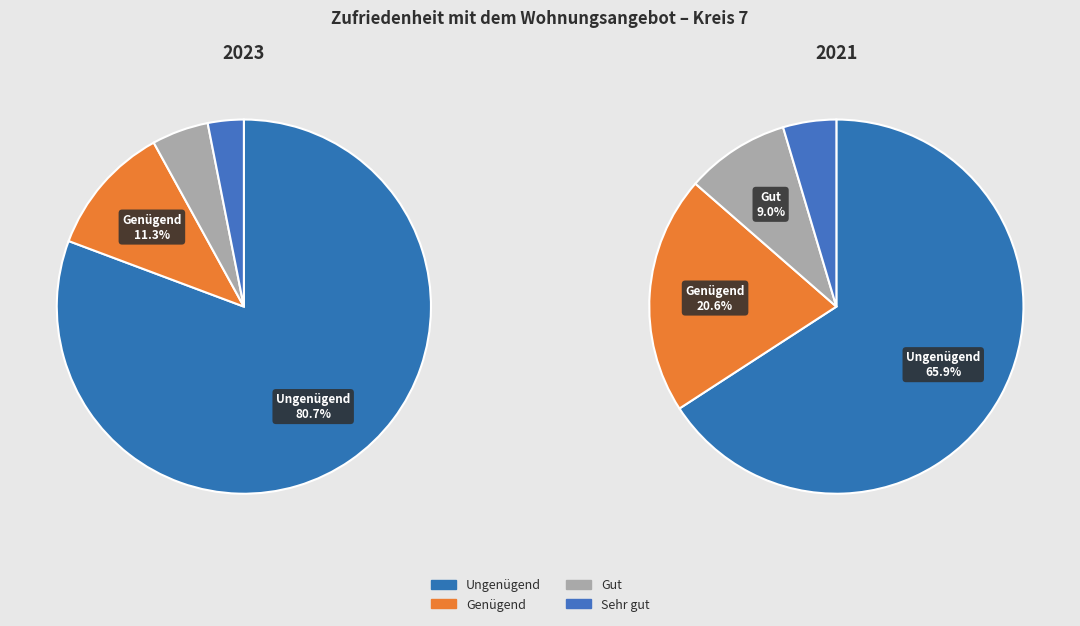

True or false: Sehr gut (Note 6) accounts for 1% of the total.

False